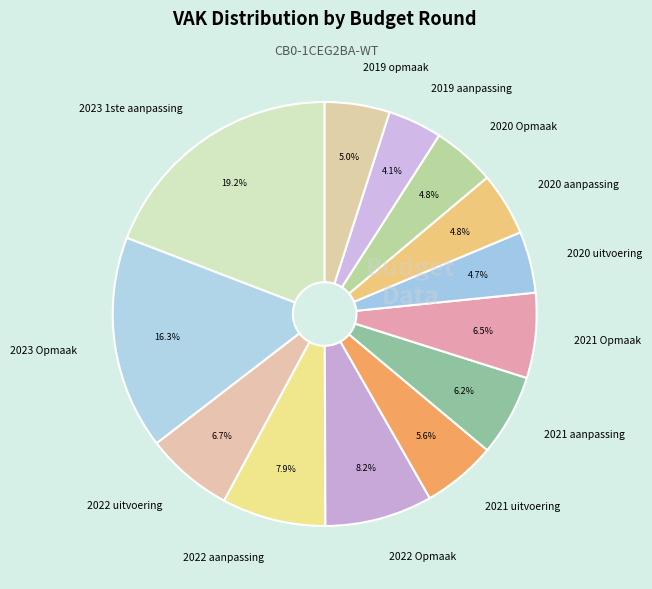

What is the largest slice in the pie chart?

2023 1ste aanpassing